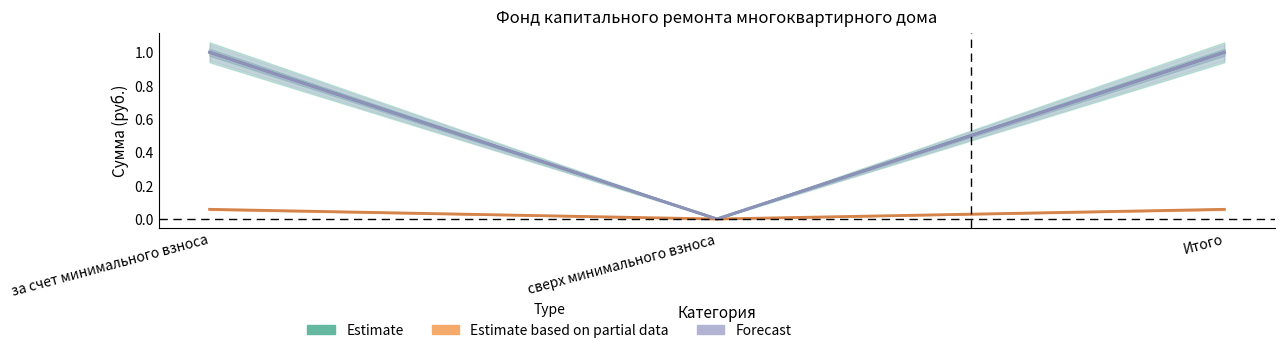

The Остаток на начало series shows 0.0 at Итого. True or false?

False